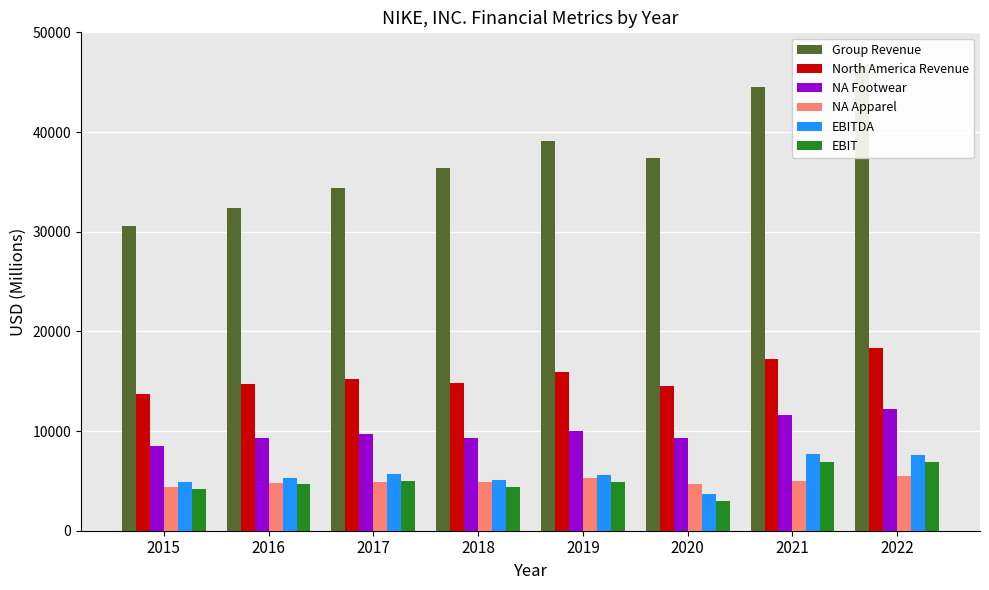

How many bars are there in each group?

6